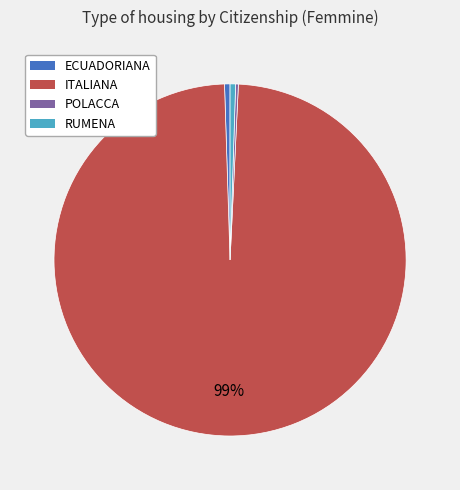

To the nearest percent, what is the difference between the largest and smallest slice percentages?

98%